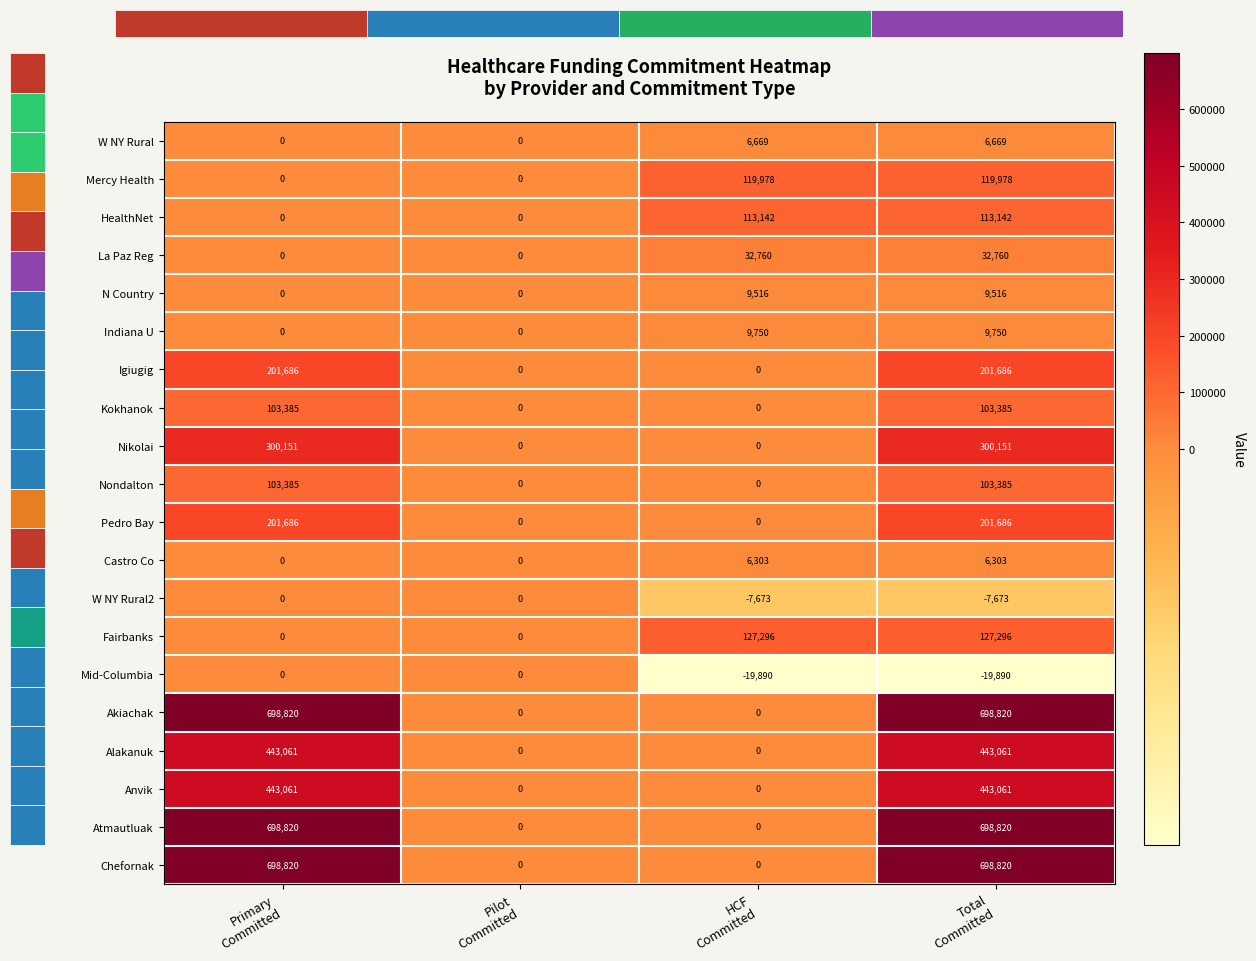

What is the maximum value for Mercy Health?

119978